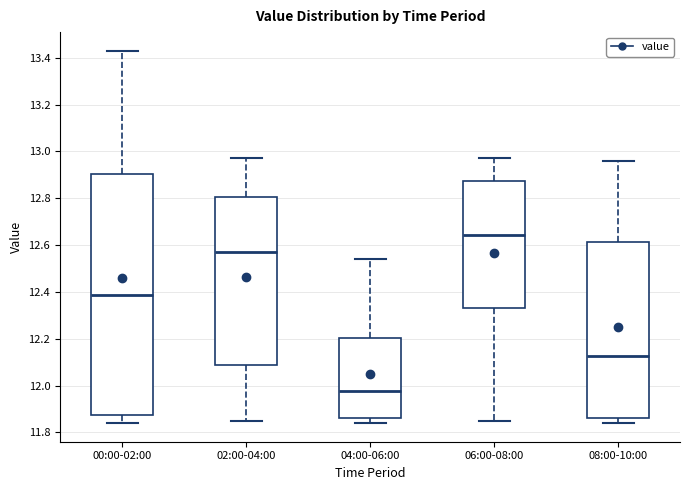

Which box's median line is the highest?

06:00-08:00